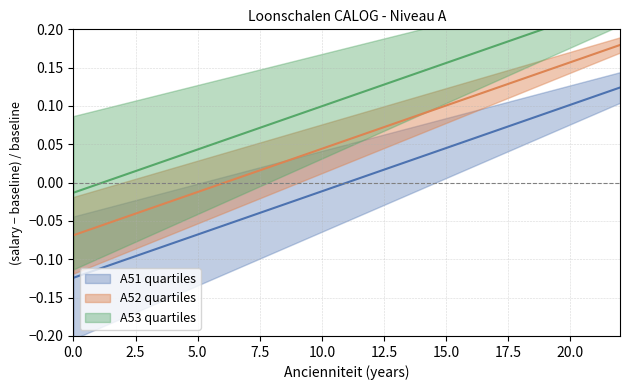

Reading left to right, list all the values displayed in this chart.

A51 new: -0.1	-0.1	-0.1	-0.1	-0.1	-0.1	-0.1	-0.0	-0.0	-0.0	-0.0	0.0	0.0	0.0	0.0	0.0	0.1	0.1	0.1	0.1	0.1	0.1	0.1
A52 new: -0.1	-0.1	-0.0	-0.0	-0.0	-0.0	-0.0	0.0	0.0	0.0	0.0	0.1	0.1	0.1	0.1	0.1	0.1	0.1	0.1	0.1	0.2	0.2	0.2
A53 new: -0.0	-0.0	0.0	0.0	0.0	0.0	0.1	0.1	0.1	0.1	0.1	0.1	0.1	0.1	0.1	0.2	0.2	0.2	0.2	0.2	0.2	0.2	0.2